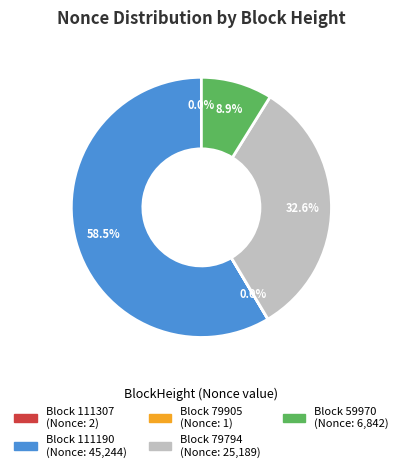

Is there a majority slice in this chart?

Yes